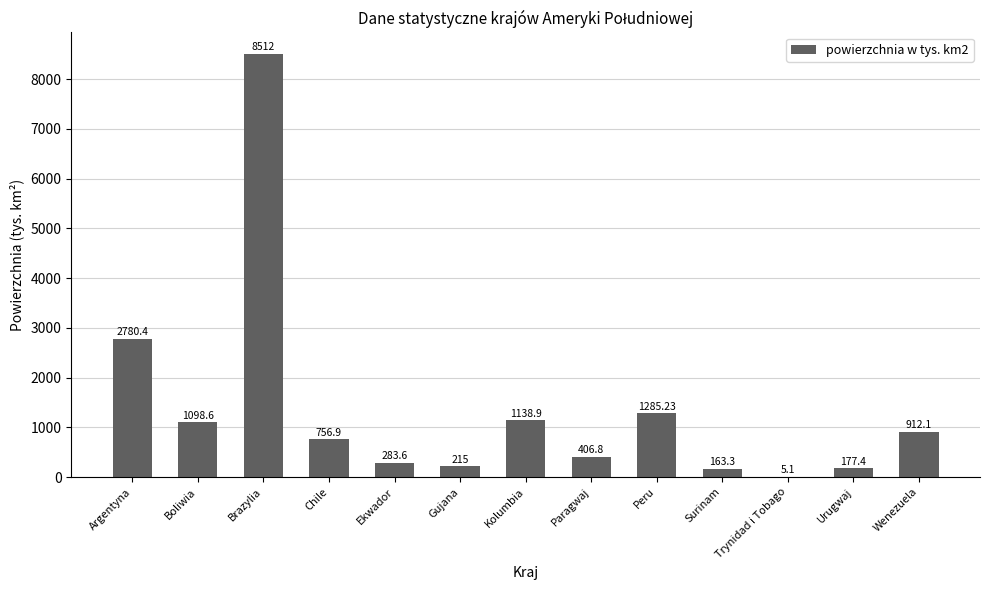

What is the change in value from Chile to Wenezuela?

+155.2